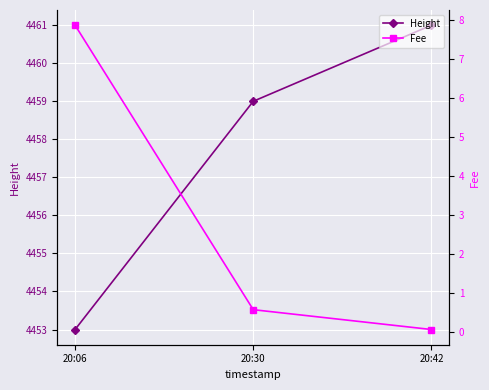

At which category does the chart reach its minimum across all series?

20:42